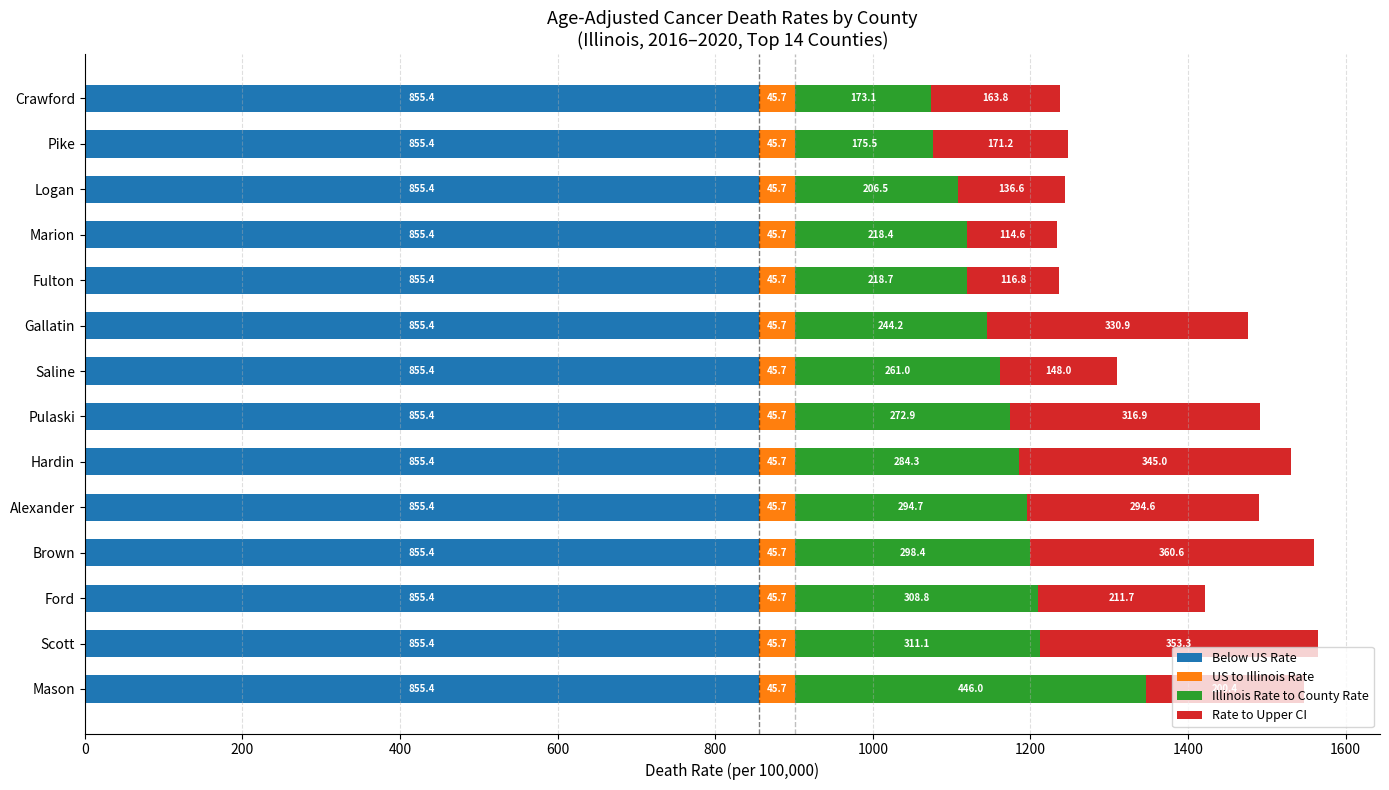

Is it true that Below US Rate equals 413.2 at Brown?

False